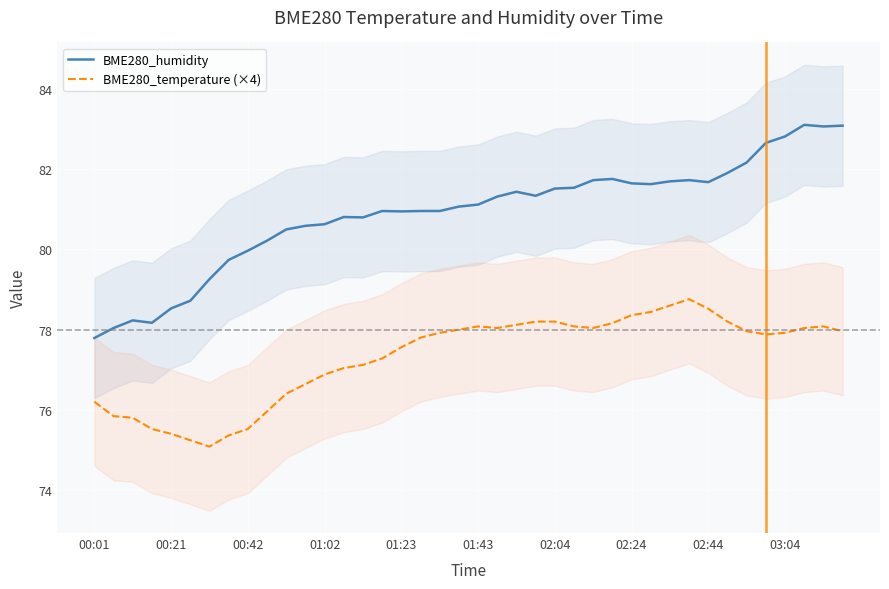

At which category is the sum across all series the highest?

37